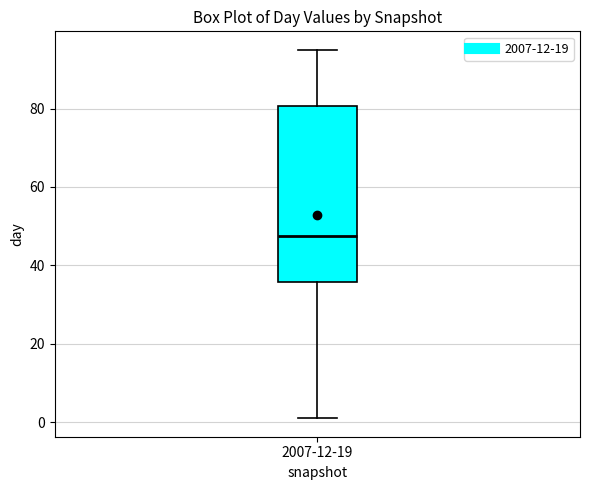

Read this box plot against the y-axis: the position of the median line, the range covered by the box, and the ends of both whiskers. The values are not printed on the chart, so give them approximately, as read against the axis.

median 48, box 36 to 80, whiskers 2 to 96